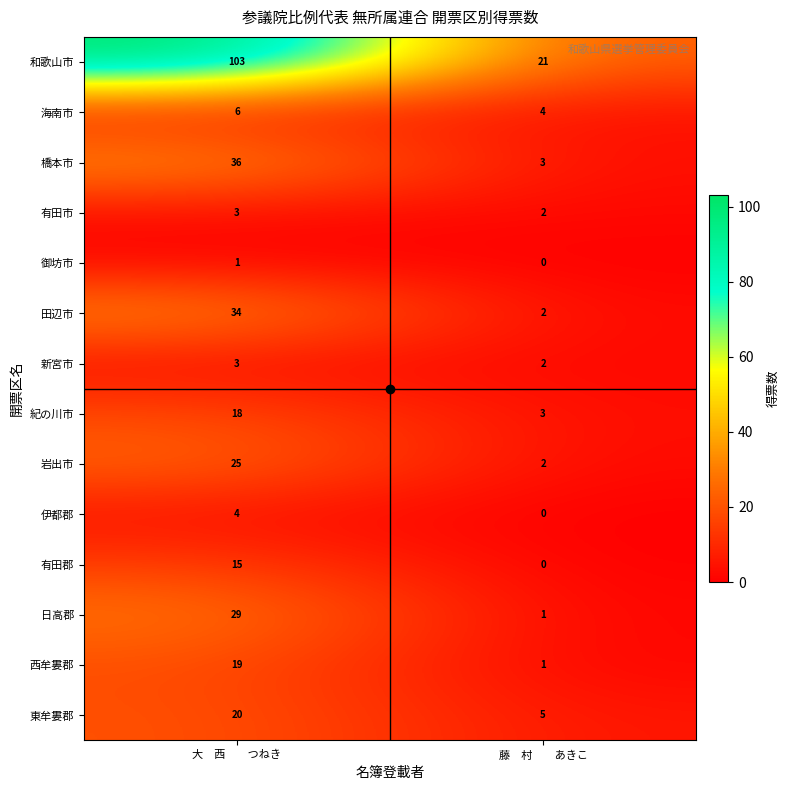

What is the sum of all 橋本市 values?

39